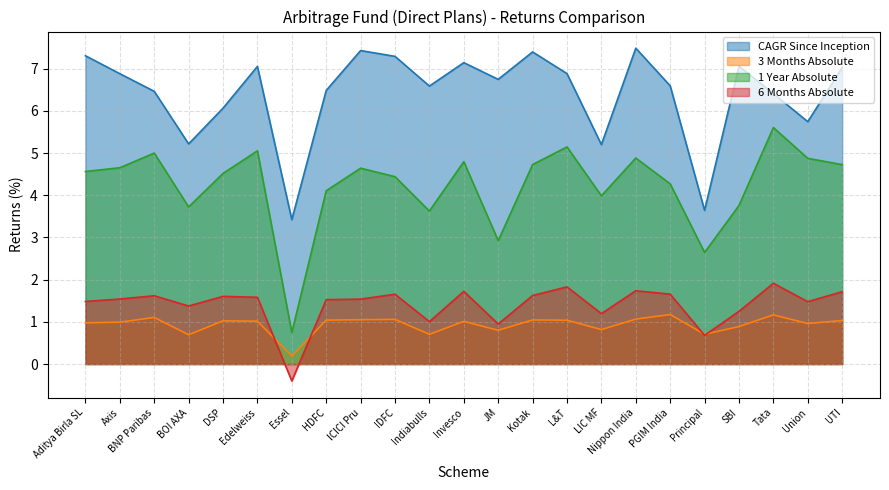

True or false: 6 Months Absolute and 1 Year Absolute intersect in this chart.

False